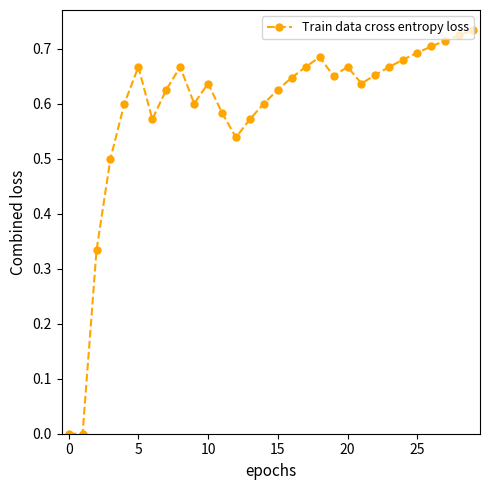

True or false: the data has more than 1 interior local peaks.

True